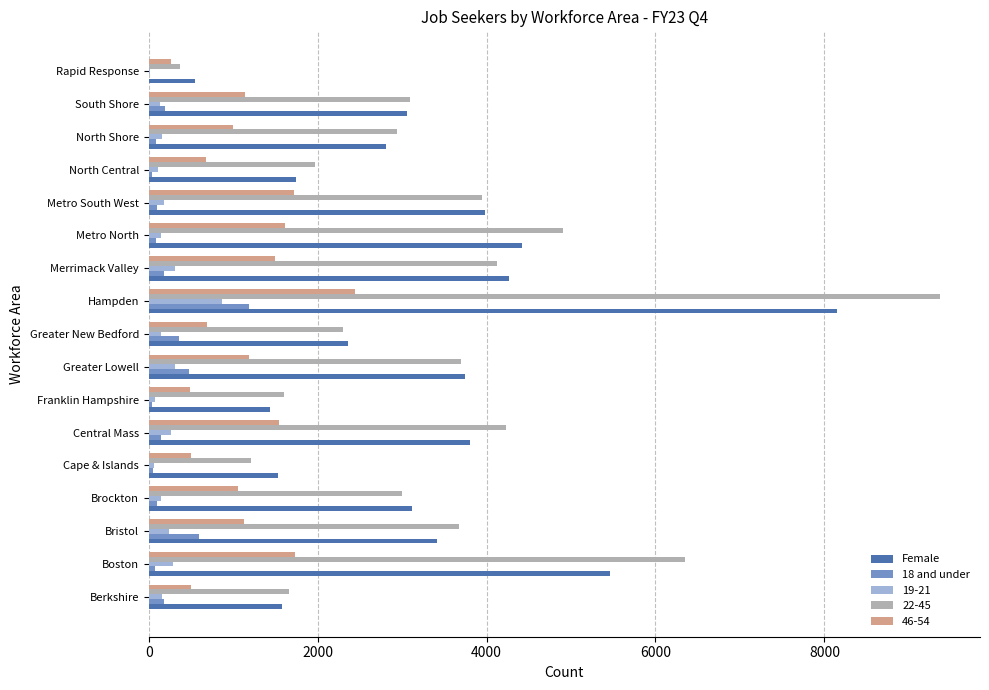

Which series has the widest spread of values?

22-45